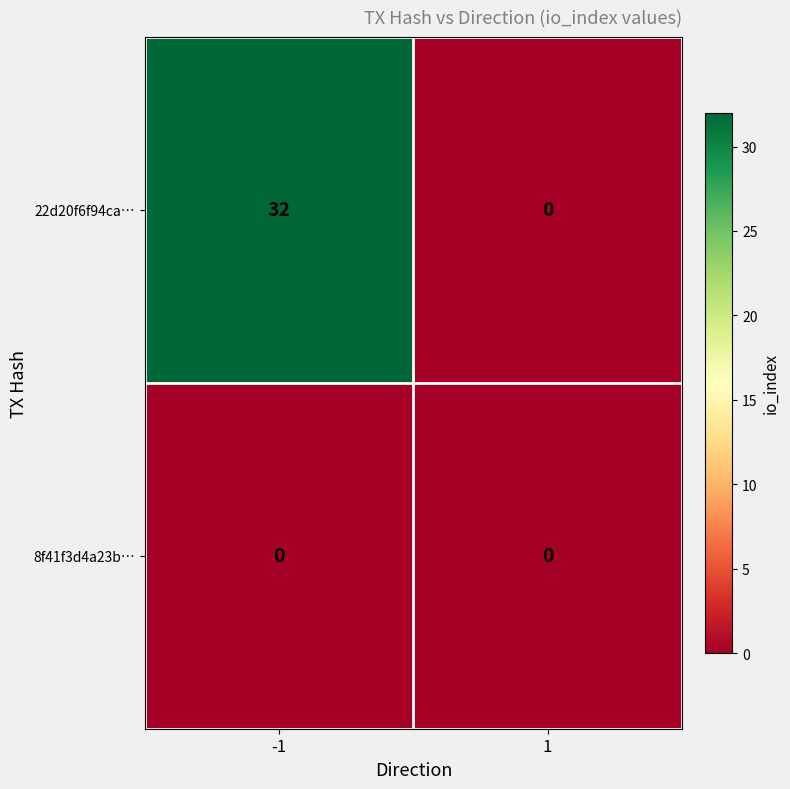

Is it true that 22d20f6f94ca… equals 32 at -1?

True